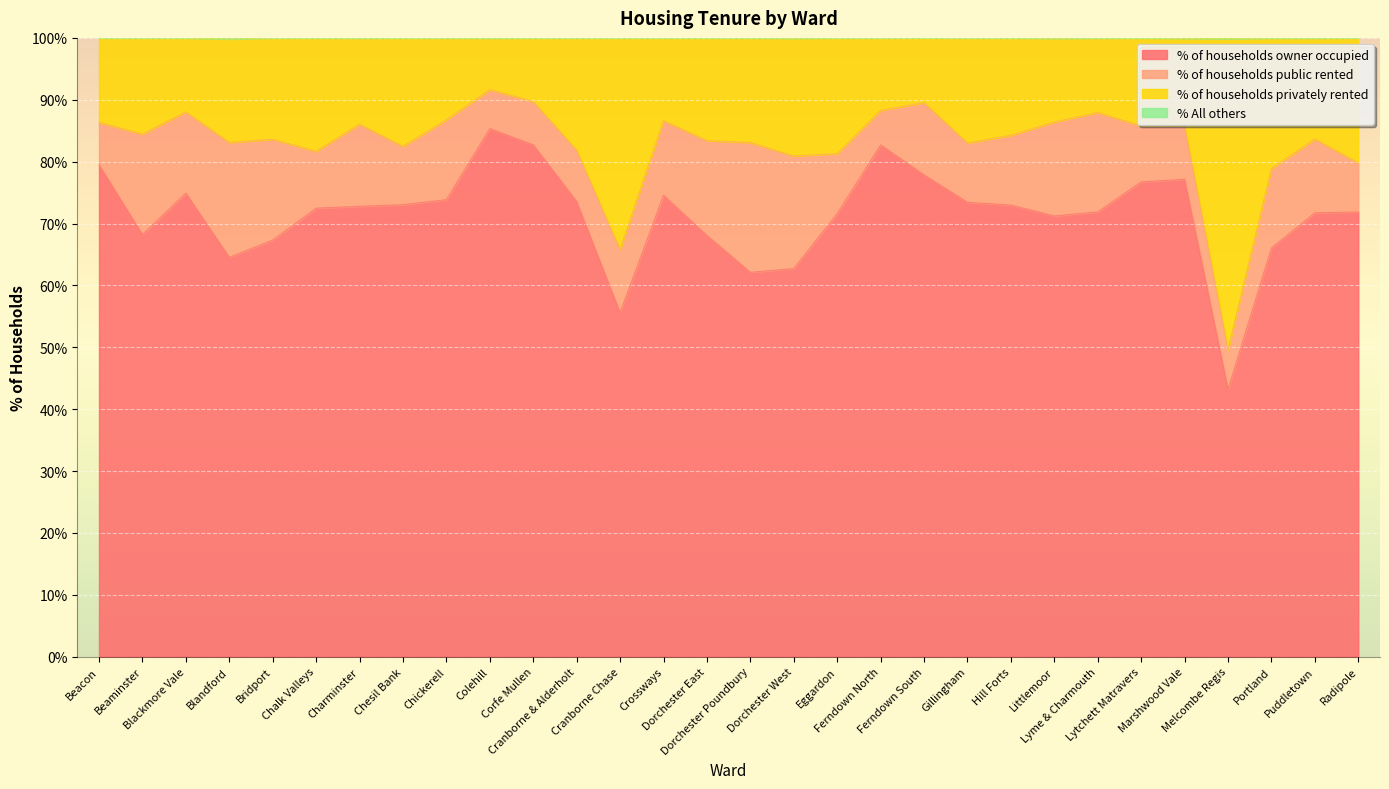

Between Lyme & Charmouth and Eggardon, which is larger?

Lyme & Charmouth